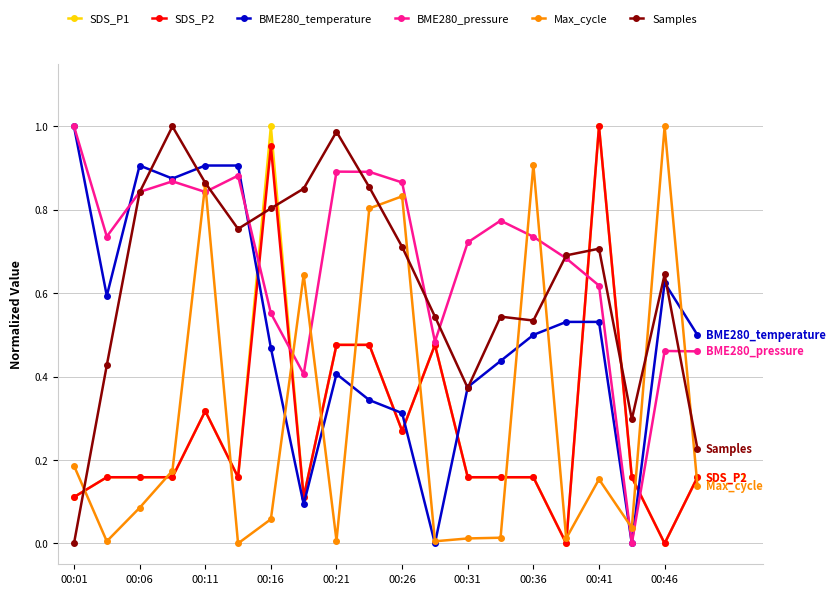

Count the number of data series in this chart.

6